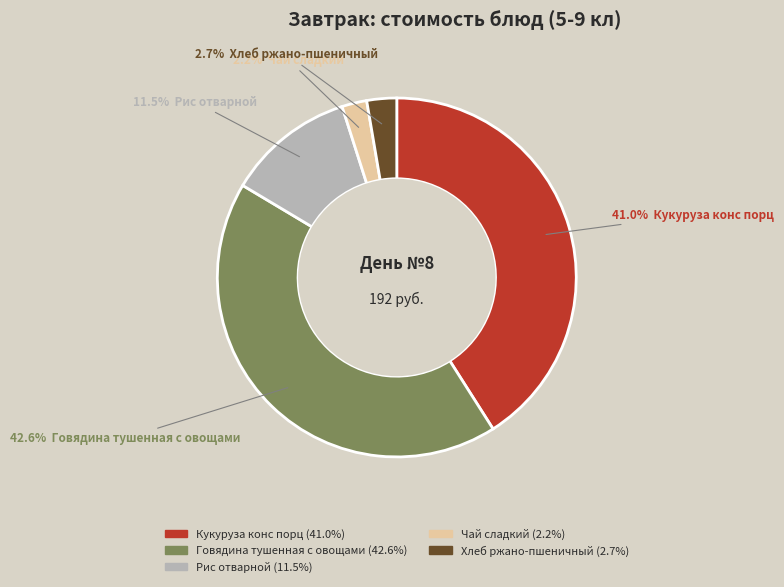

To the nearest percent, what is the average slice percentage?

20%